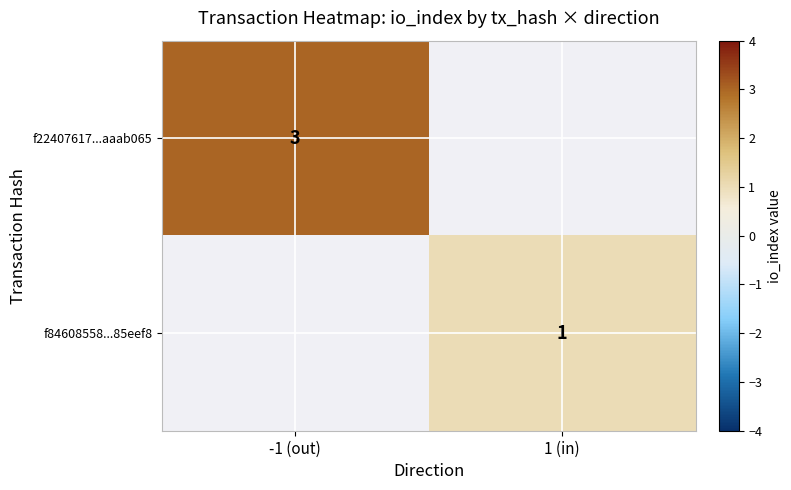

Is it true that f84608558...85eef8 equals 2 at 1 (in)?

False